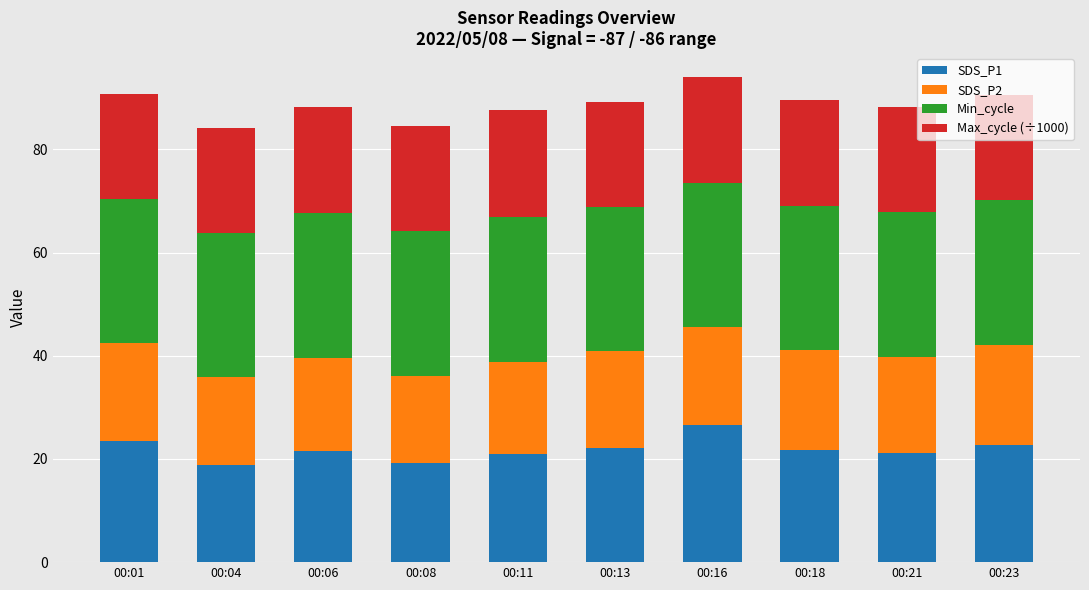

Is it true that SDS_P1 equals 7.1 at 00:08?

False